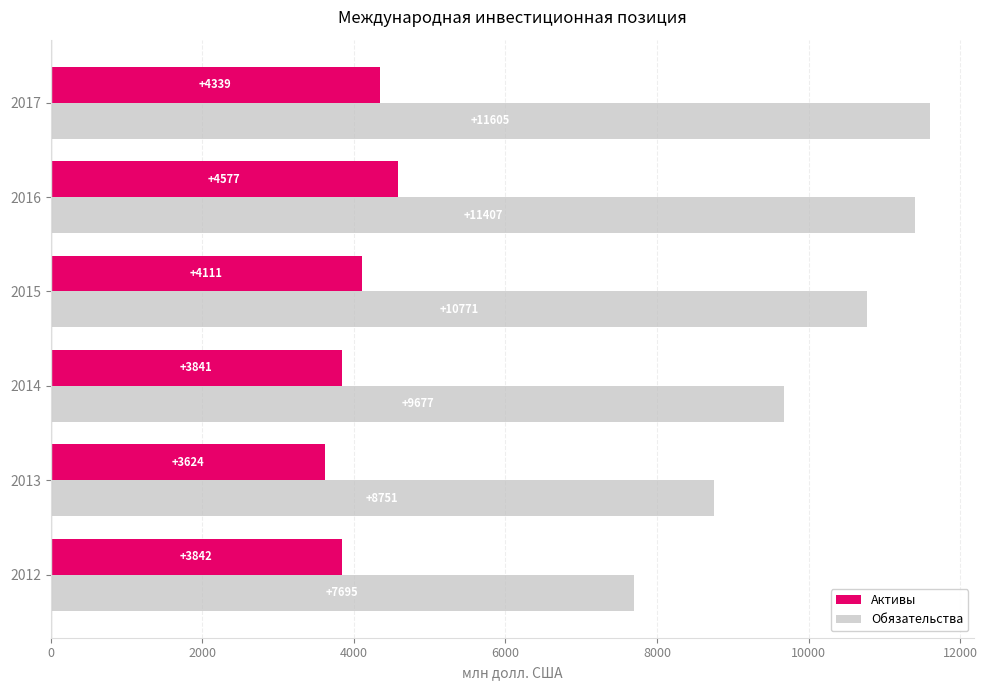

Which series has the largest total across all categories?

Обязательства